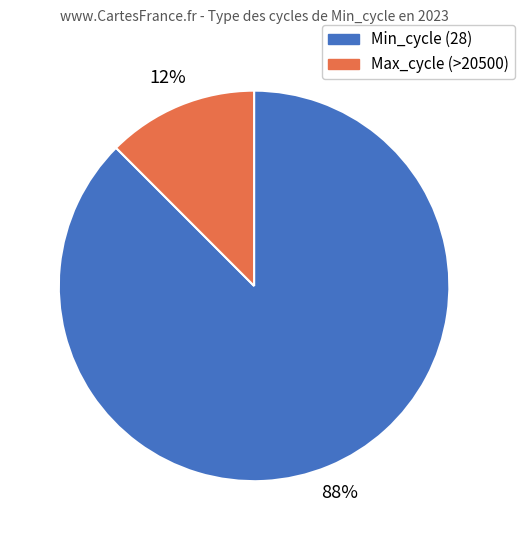

Is there a majority slice in this chart?

Yes